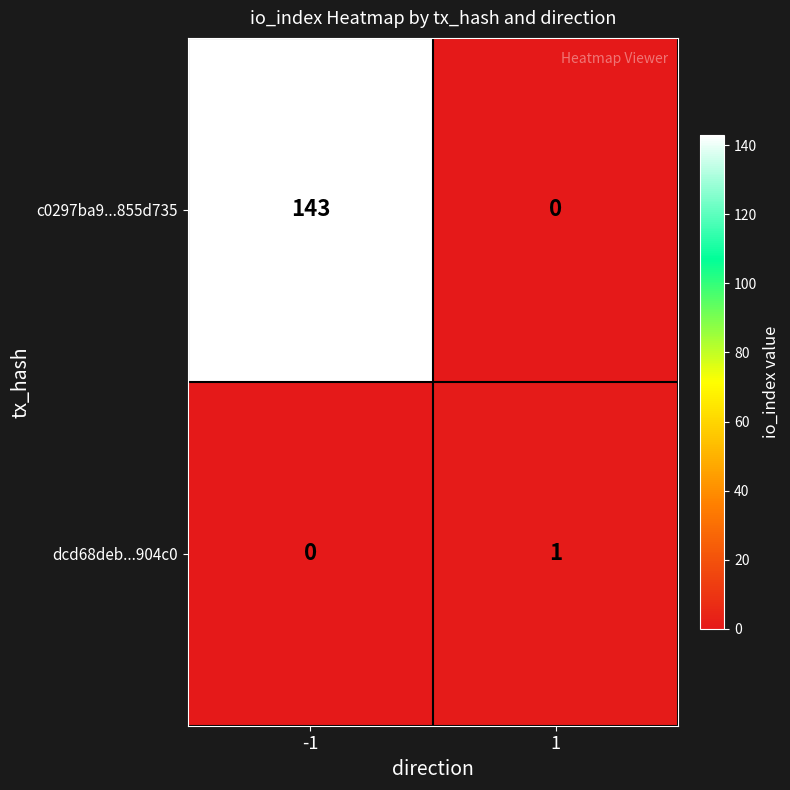

Reading left to right, extract all data points from this chart.

c0297ba9...855d735: 143	0
dcd68deb...904c0: 0	1